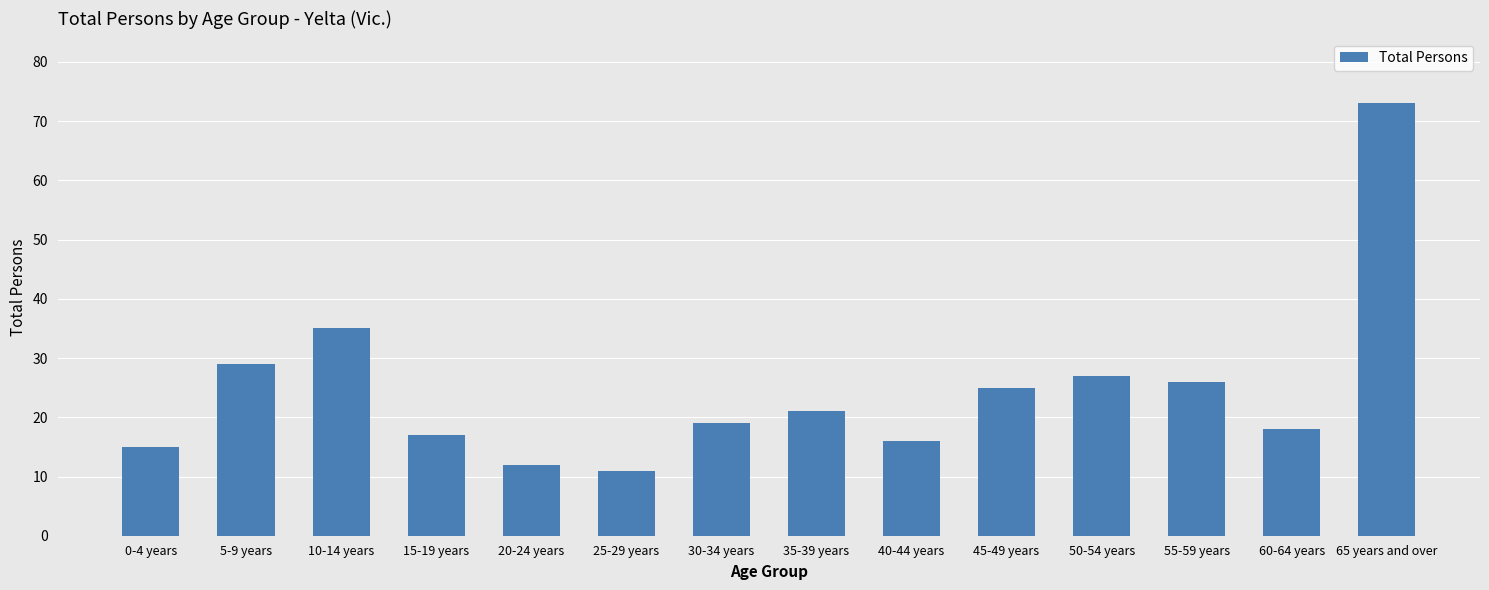

True or false: the data shows 12 at 20-24 years.

True